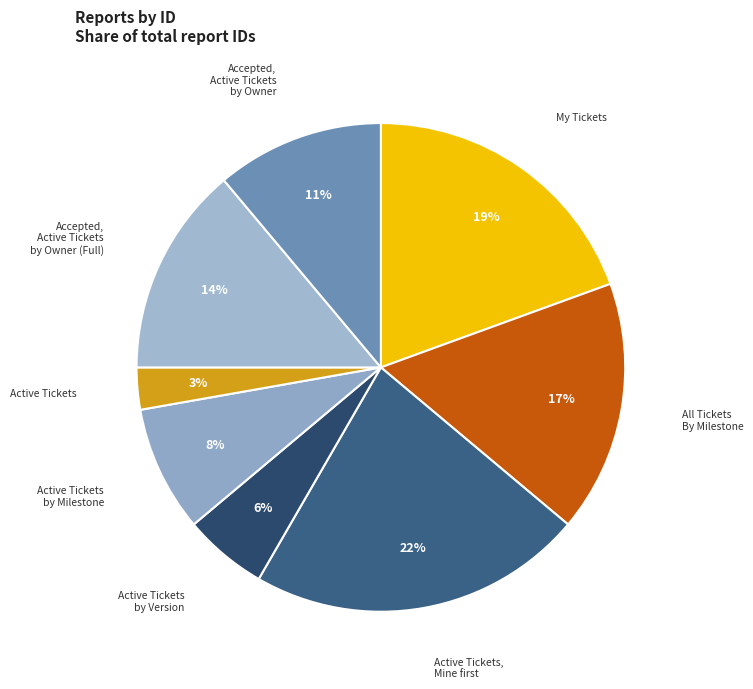

How many segments does this pie chart have?

8